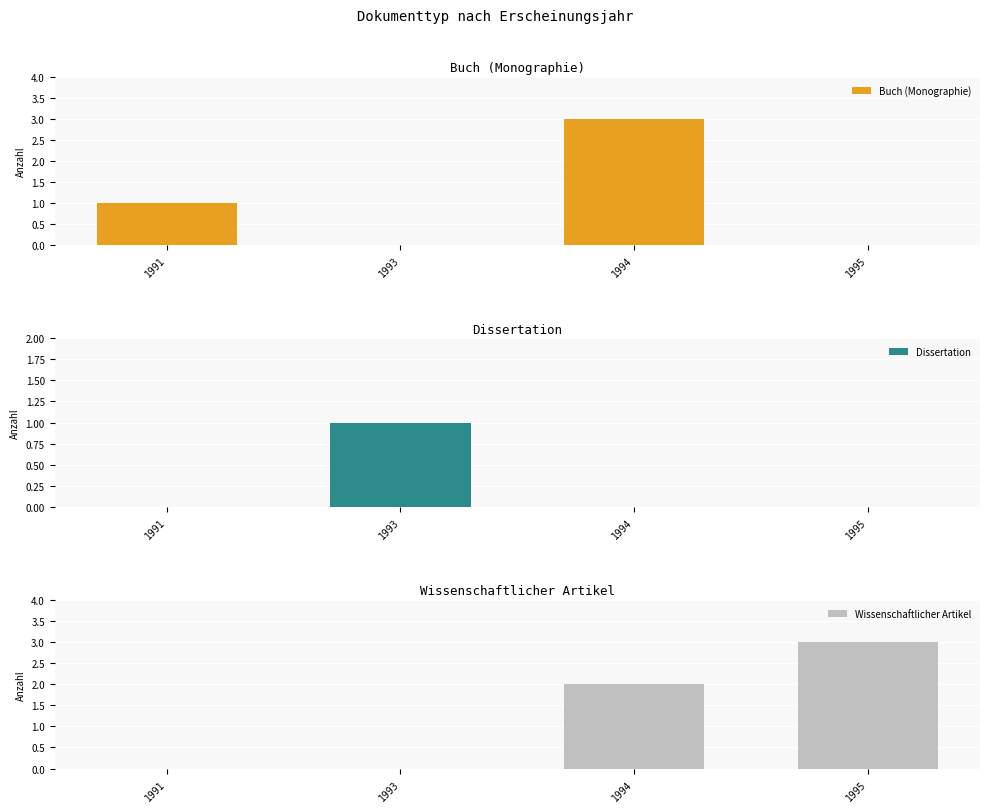

How many distinct data groups are displayed?

3